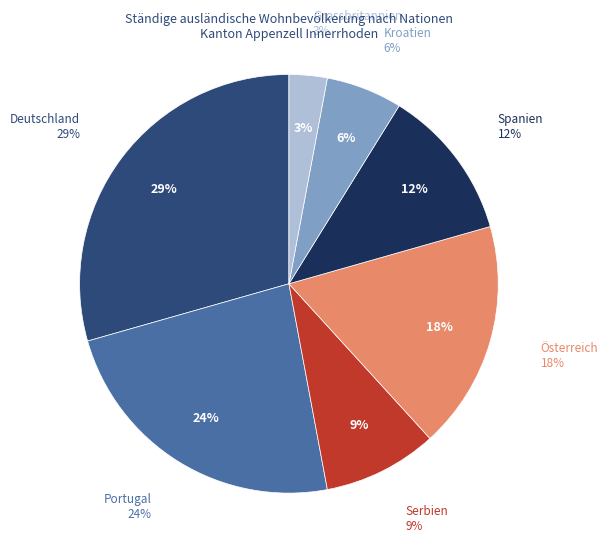

Does Österreich account for over 50% of the chart?

No